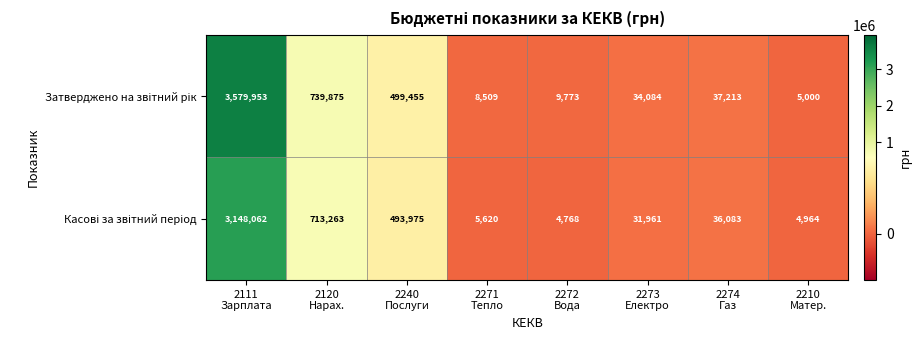

What is the greatest value displayed?

3579953